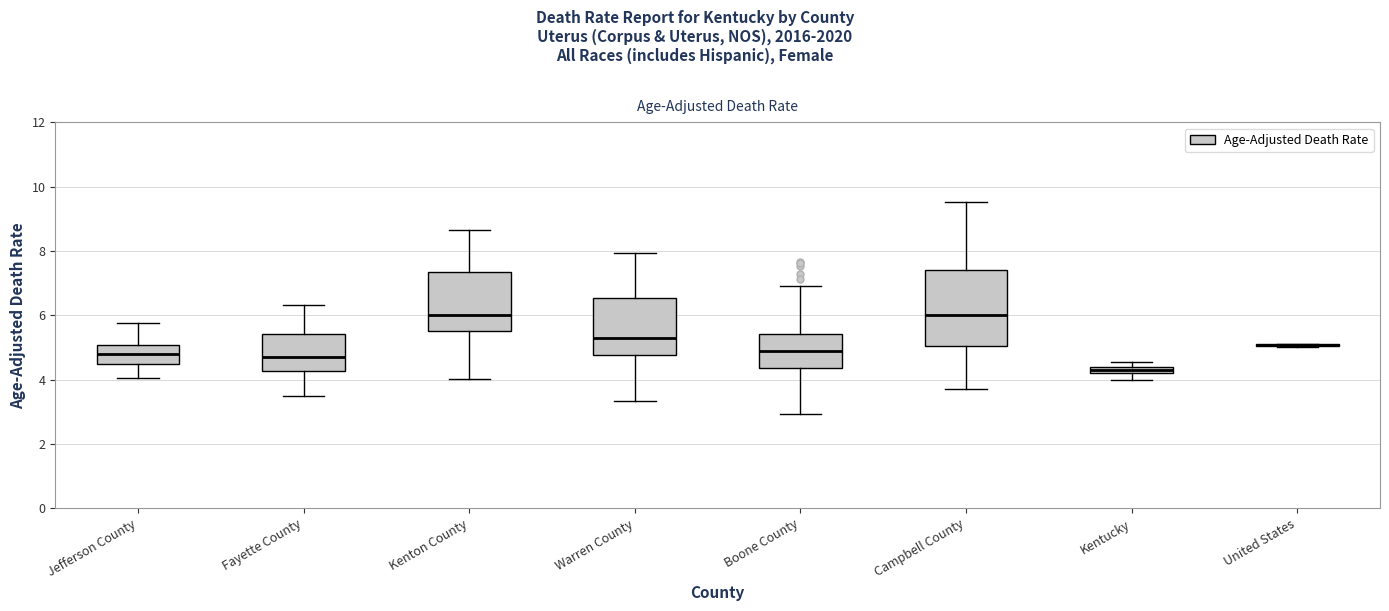

Where is the lower edge of the box for Boone County on the y-axis? The values are not printed on the chart, so give them approximately, as read against the axis.

4.4